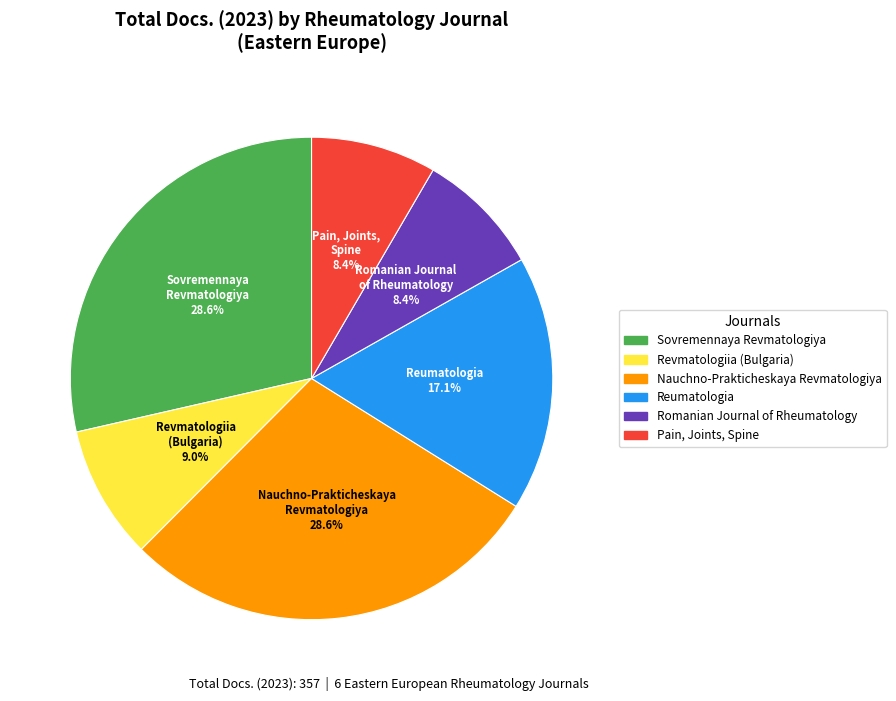

Is it true that Nauchno-Prakticheskaya Revmatologiya is 29% of the pie?

True